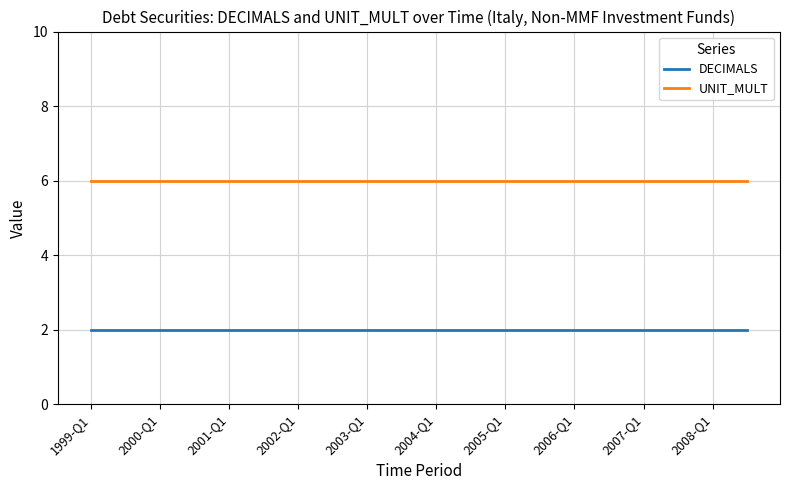

List the series in order of their overall mean, highest first.

UNIT_MULT, DECIMALS